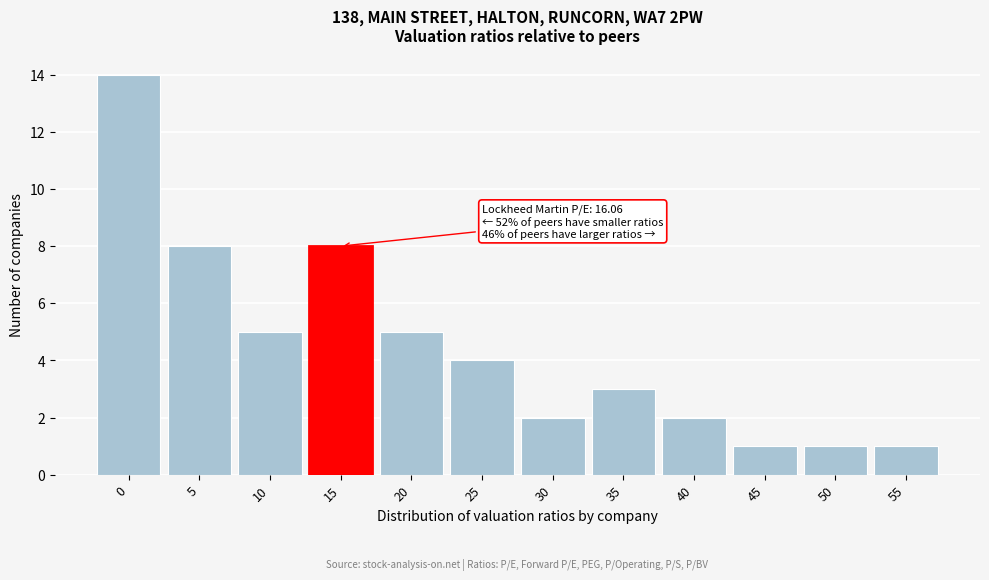

Reading right to left, extract all data points from this chart.

1	1	1	2	3	2	4	5	8	5	8	14